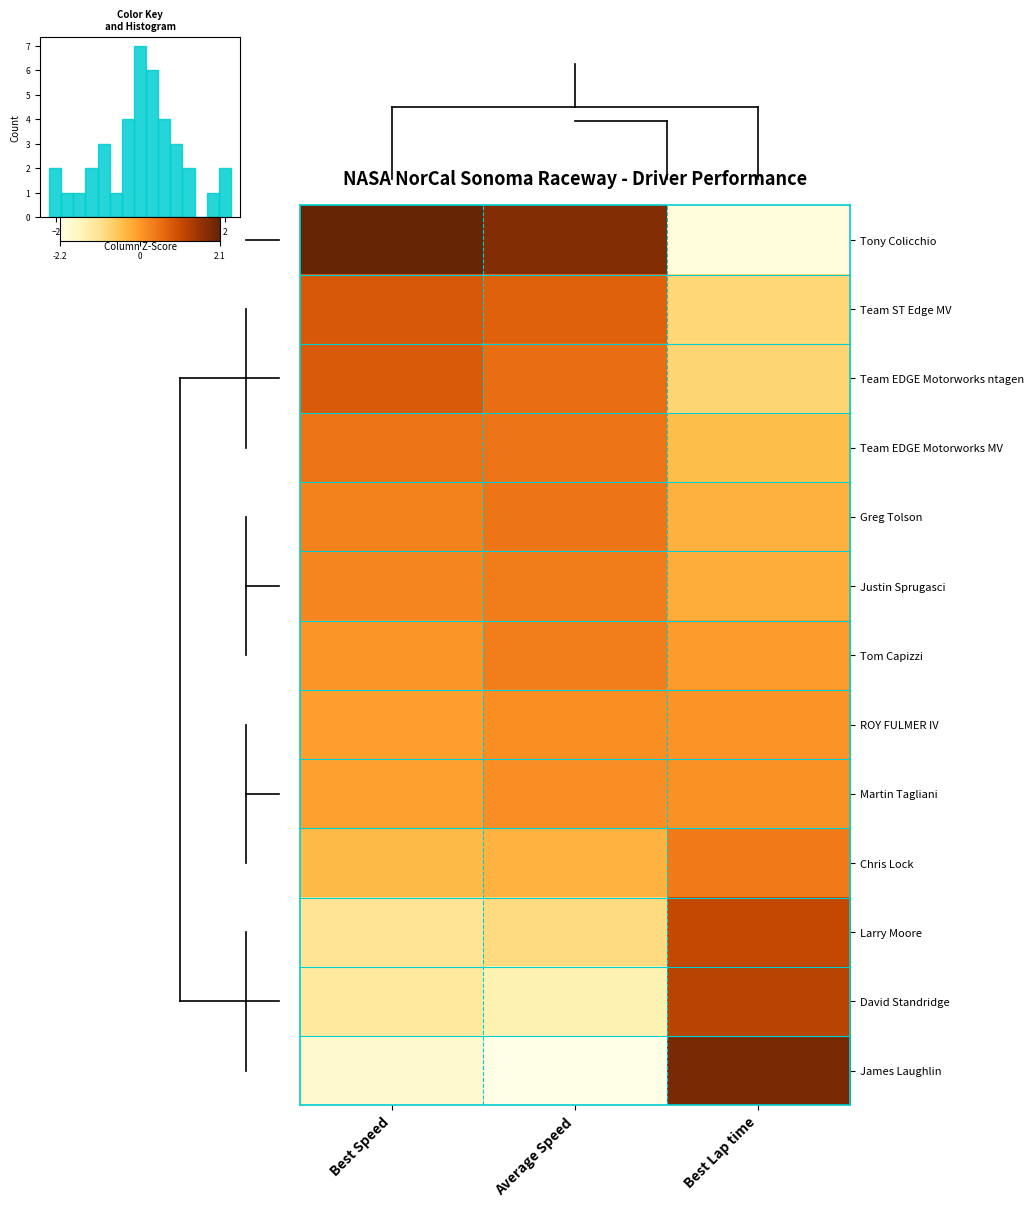

The value of Tony Colicchio at Best Speed is 0.5. True or false?

False